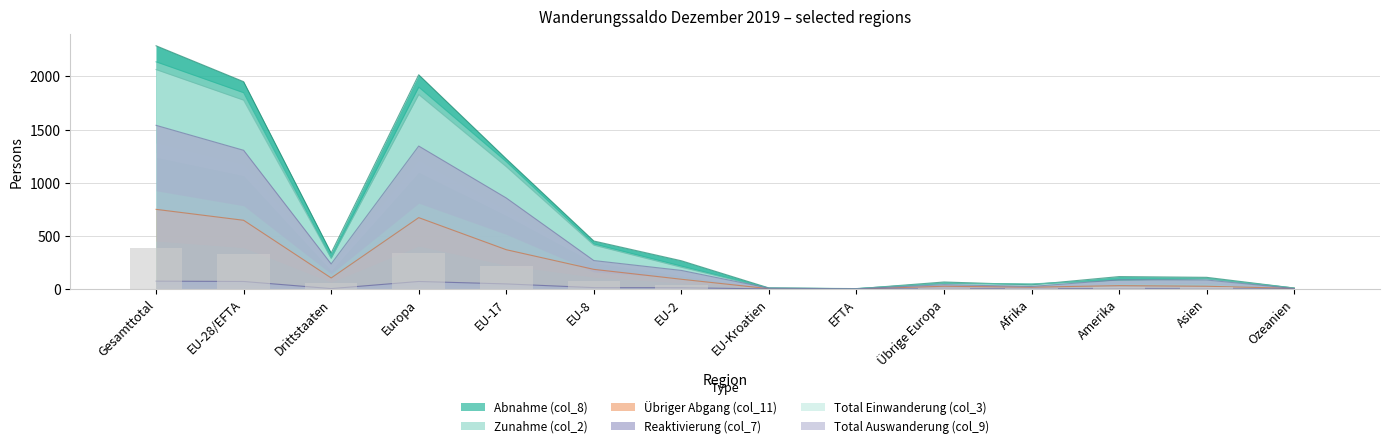

Is it true that Zunahme (col_2) equals 53 at Übrige Europa?

True